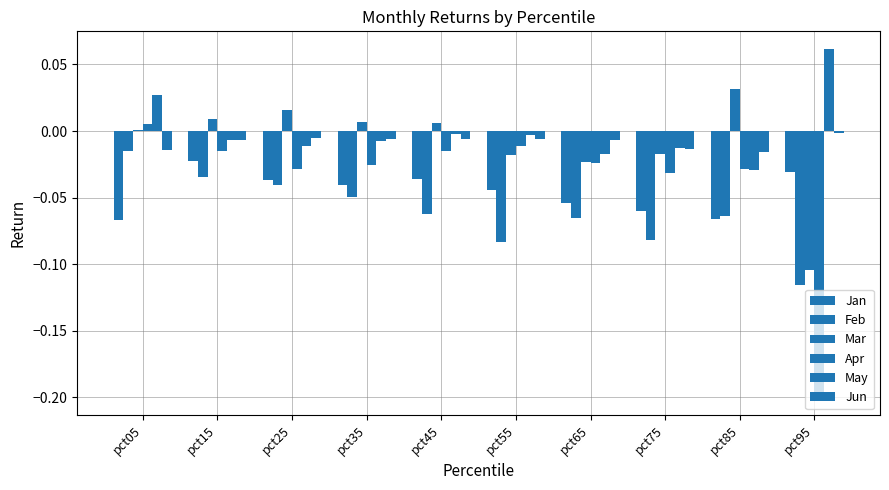

How many values in the Apr series exceed 0?

1